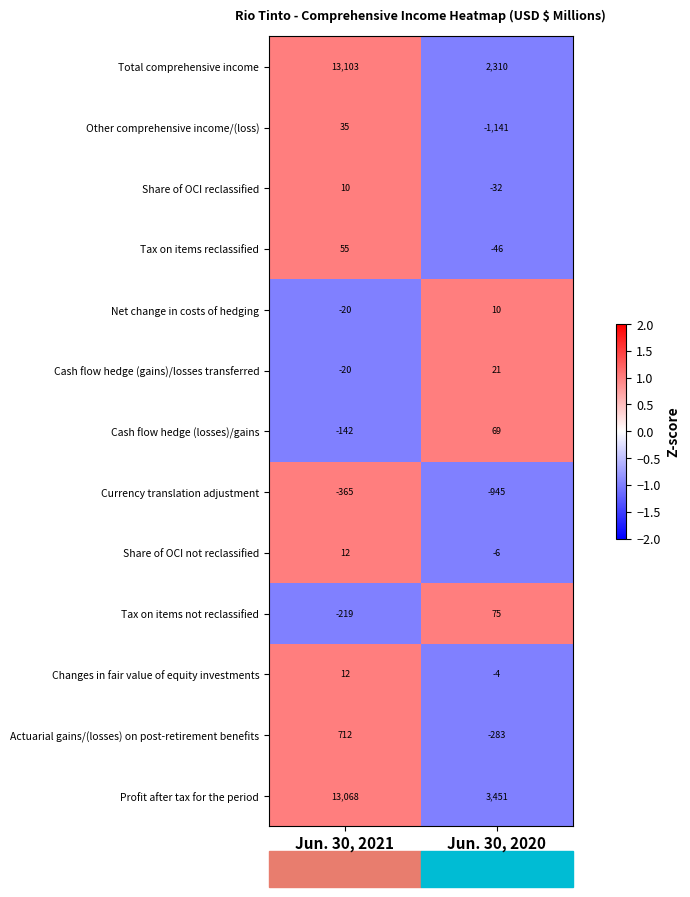

List the labels in order of Changes in fair value of equity investments value, largest first.

Jun. 30, 2021, Jun. 30, 2020